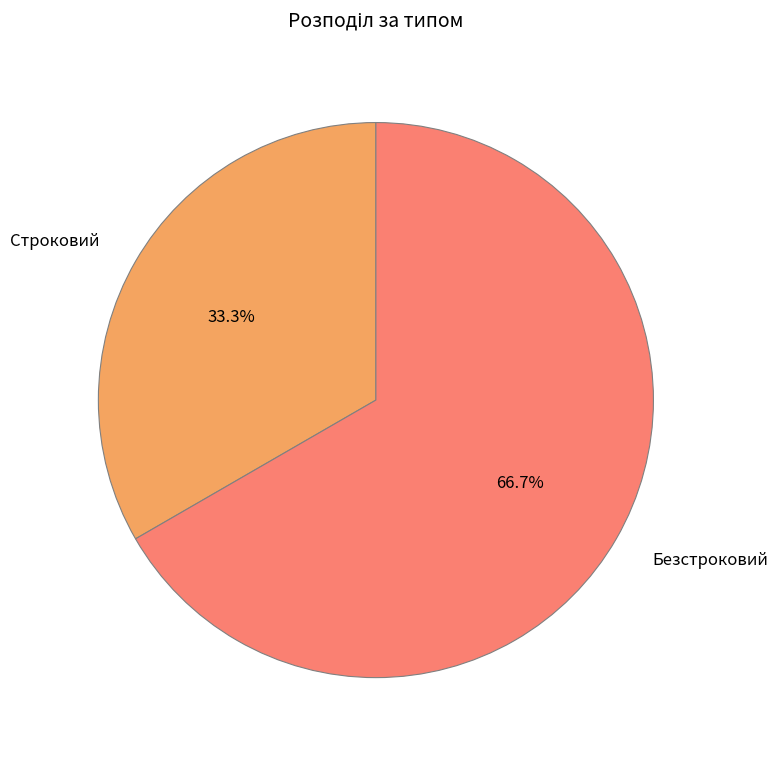

How many slices are in this pie chart?

2